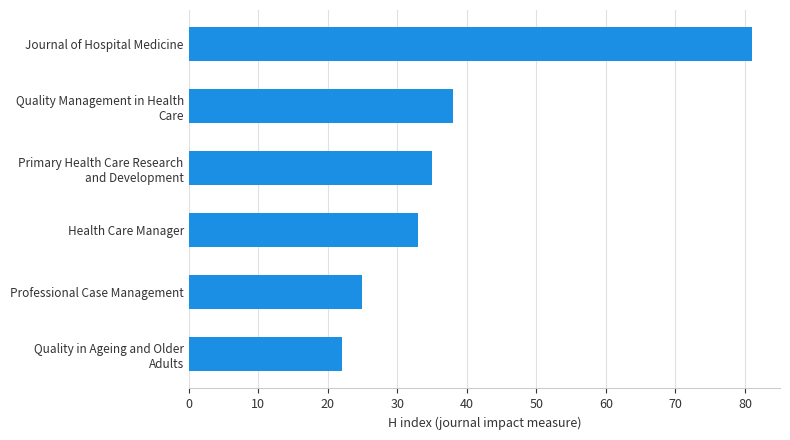

Reading top to bottom, list all the values displayed in this chart.

81	38	35	33	25	22